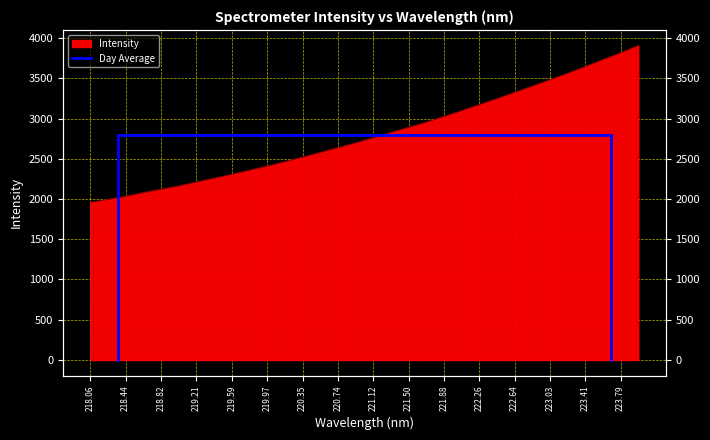

What is the value of the 8th point from the left?

2258.1